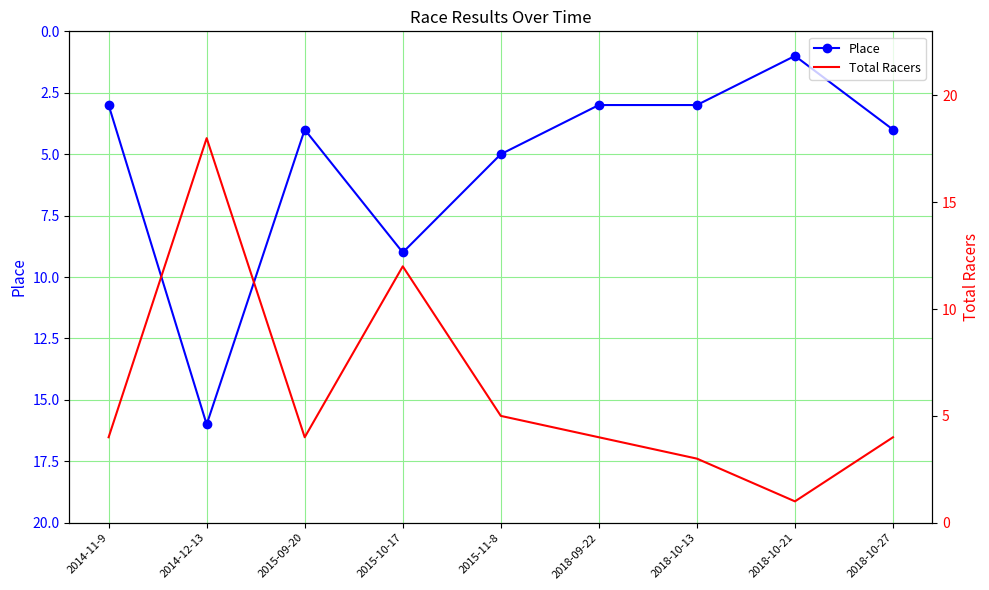

What is the label of the 6th point from the left?

2018-09-22